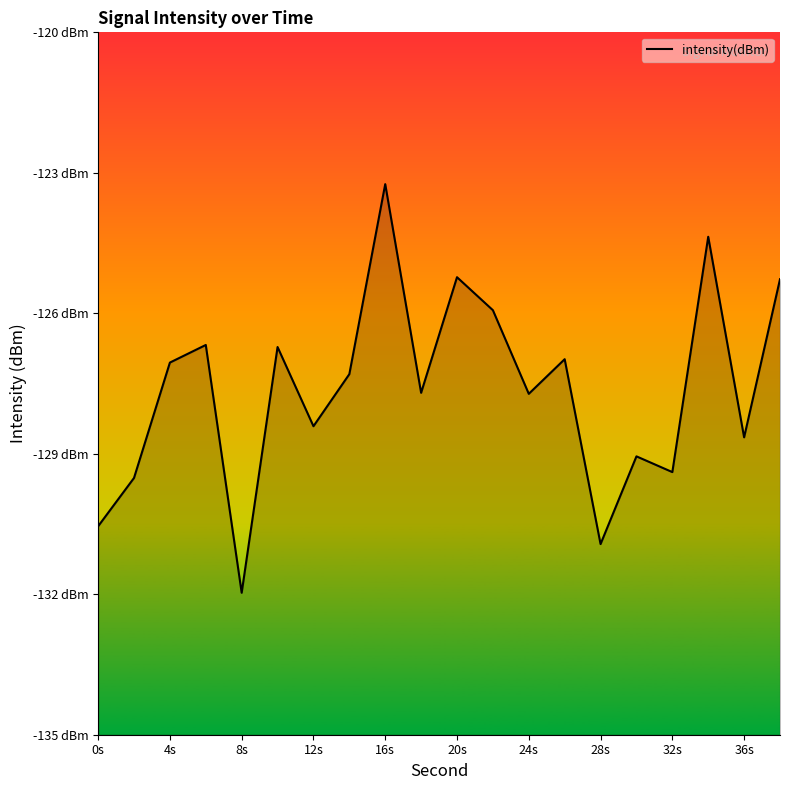

How many lines are shown in the chart?

1